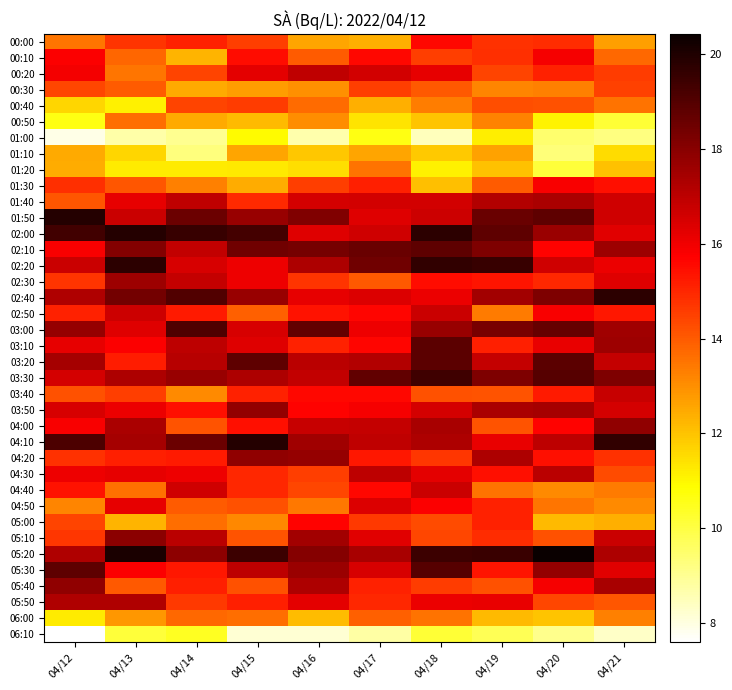

What is the smallest value displayed?

7.6